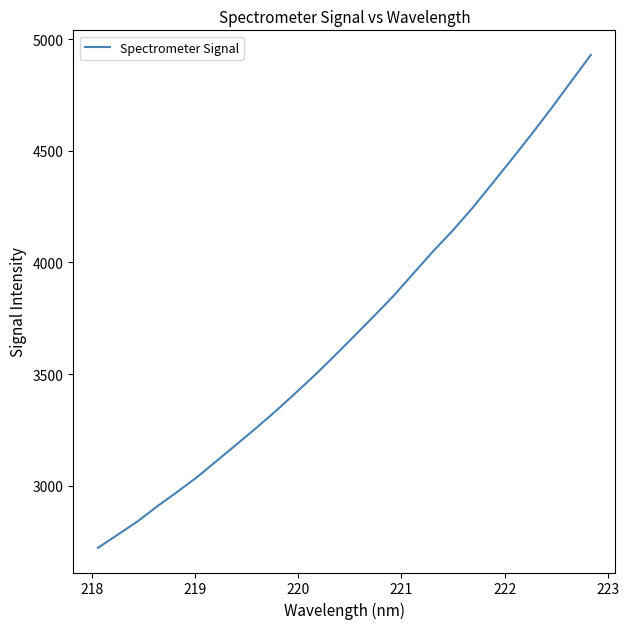

What is the difference between the maximum and minimum values?

2206.5